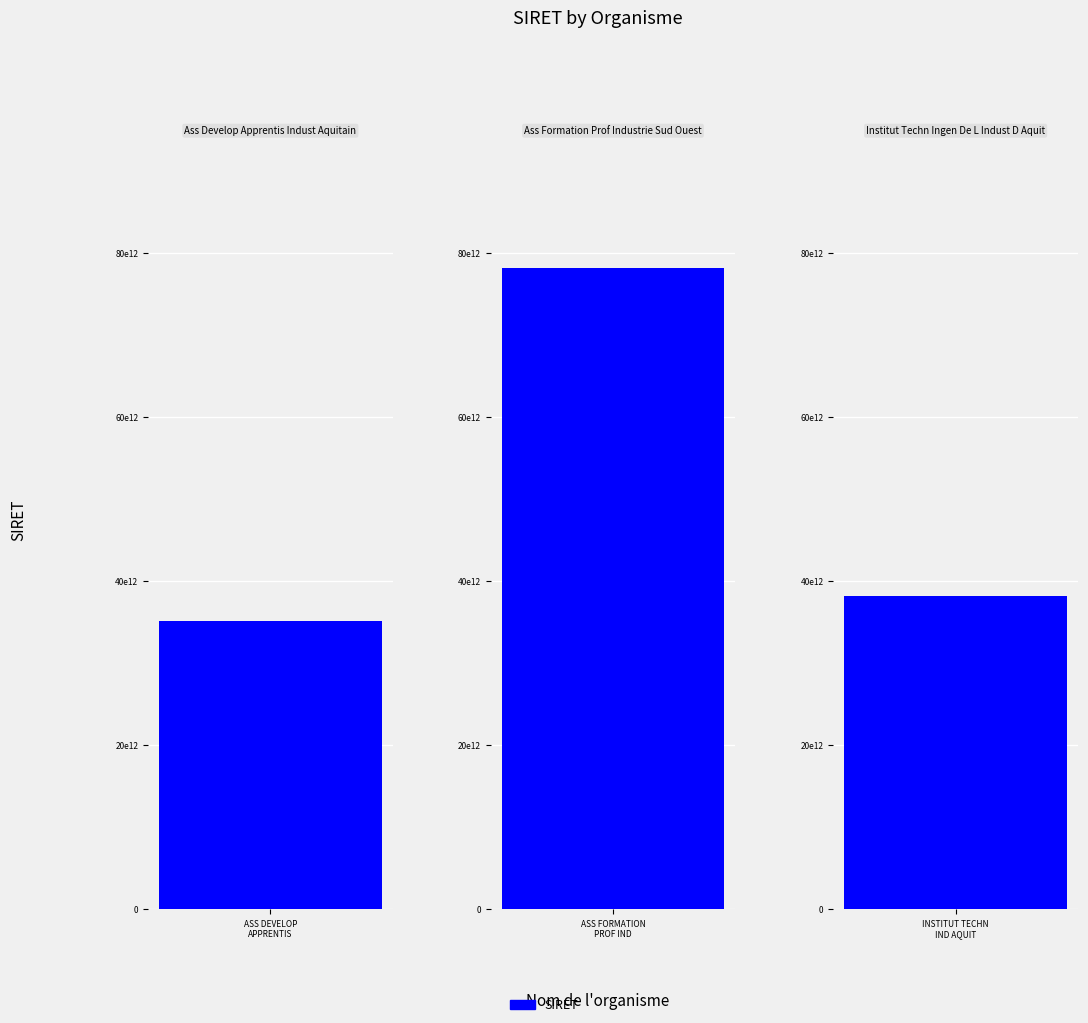

Are the bars horizontal?

No